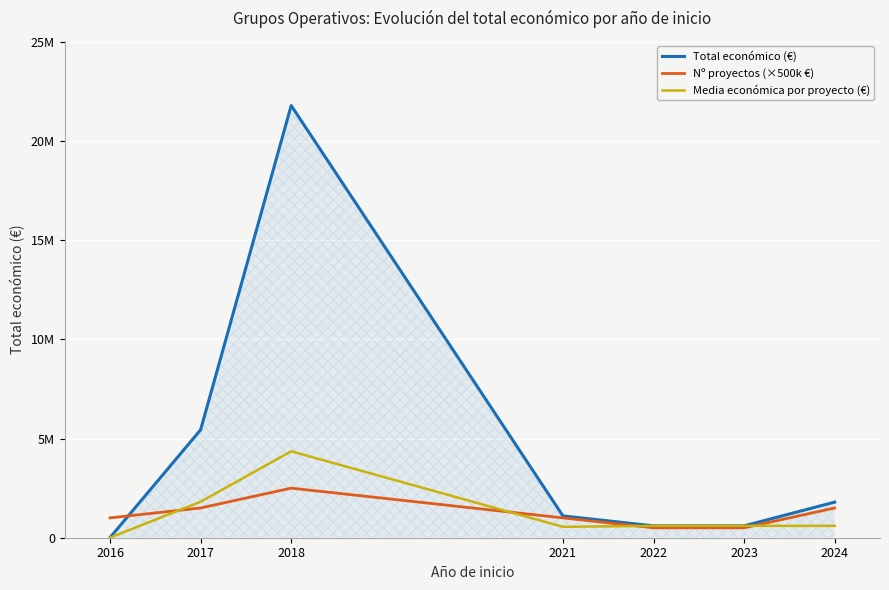

List the labels in order of Total económico (€) value, smallest first.

2016, 2023, 2022, 2021, 2024, 2017, 2018